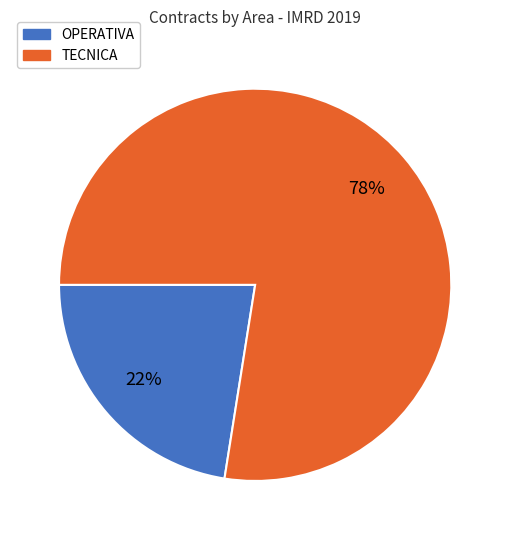

Is it true that OPERATIVA is 10% of the pie?

False